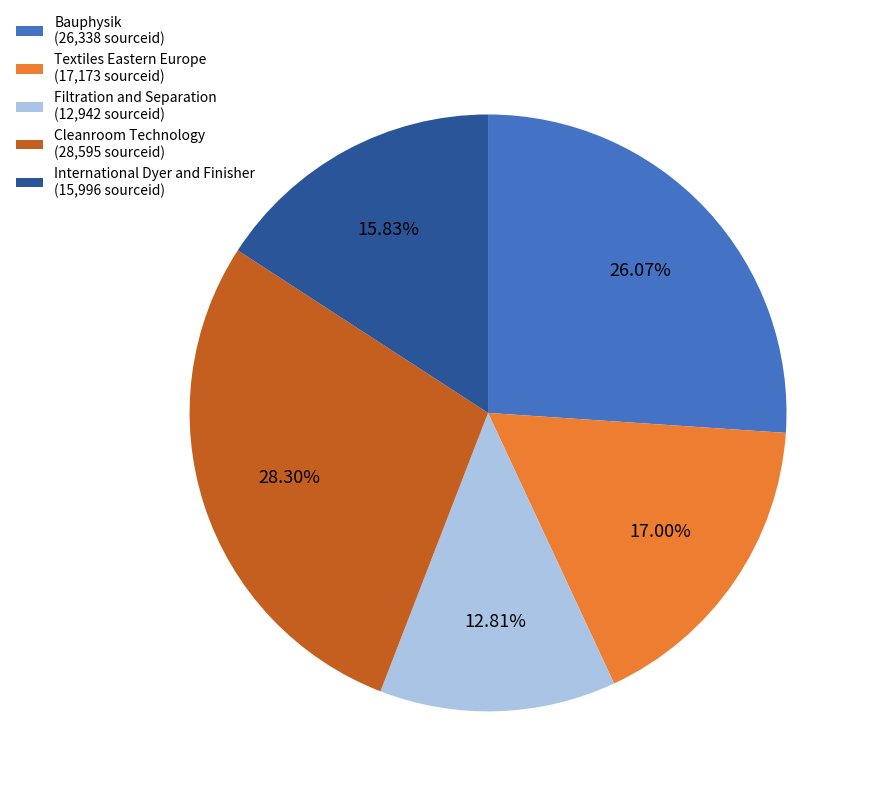

Between Textiles Eastern Europe (17,173 sourceid) and Filtration and Separation (12,942 sourceid), which is larger?

Textiles Eastern Europe (17,173 sourceid)